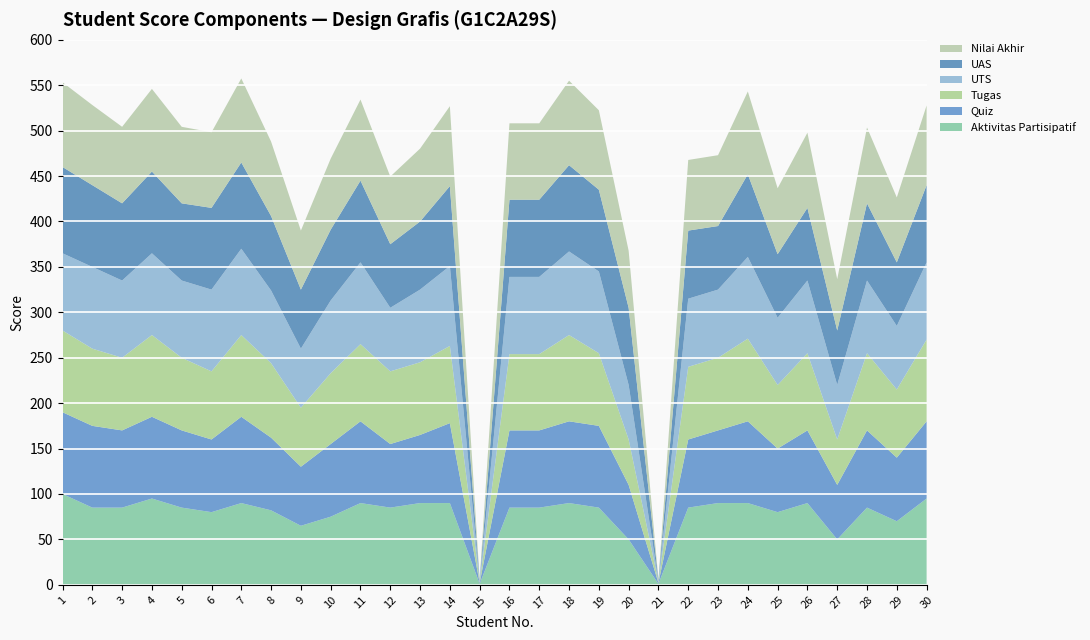

Reading left to right, transcribe all the data shown in this chart.

Nilai Akhir: 1=93.2	2=88.2	3=84.2	4=91.0	5=84.2	6=83.2	7=92.5	8=82.0	9=65.0	10=78.2	11=89.2	12=74.5	13=80.2	14=88.0	15=1.0	16=84.1	17=84.1	18=93.0	19=87.5	20=62.8	21=1.0	22=77.8	23=78.0	24=91.2	25=72.6	26=82.8	27=56.5	28=83.5	29=71.5	30=87.8
UAS: 1=95.0	2=90.0	3=85.0	4=90.0	5=85.0	6=90.0	7=95.0	8=82.0	9=65.0	10=78.0	11=90.0	12=70.0	13=75.0	14=88.0	15=1.0	16=85.0	17=85.0	18=95.0	19=90.0	20=85.0	21=1.0	22=75.0	23=70.0	24=91.0	25=70.0	26=80.0	27=60.0	28=85.0	29=70.0	30=85.0
UTS: 1=85.0	2=90.0	3=85.0	4=90.0	5=85.0	6=90.0	7=95.0	8=80.0	9=65.0	10=80.0	11=90.0	12=70.0	13=80.0	14=88.0	15=1.0	16=85.0	17=85.0	18=92.0	19=90.0	20=60.0	21=1.0	22=75.0	23=75.0	24=90.0	25=74.0	26=80.0	27=60.0	28=80.0	29=70.0	30=85.0
Tugas: 1=90.0	2=85.0	3=80.0	4=90.0	5=80.0	6=75.0	7=90.0	8=82.0	9=65.0	10=78.0	11=85.0	12=80.0	13=80.0	14=85.0	15=1.0	16=84.0	17=84.0	18=95.0	19=80.0	20=50.0	21=1.0	22=80.0	23=80.0	24=91.0	25=70.0	26=85.0	27=50.0	28=85.0	29=75.0	30=90.0
Quiz: 1=90.0	2=90.0	3=85.0	4=90.0	5=85.0	6=80.0	7=95.0	8=80.0	9=65.0	10=80.0	11=90.0	12=70.0	13=75.0	14=88.0	15=1.0	16=85.0	17=85.0	18=90.0	19=90.0	20=60.0	21=1.0	22=75.0	23=80.0	24=90.0	25=70.0	26=80.0	27=60.0	28=85.0	29=70.0	30=85.0
Aktivitas Partisipatif: 1=100.0	2=85.0	3=85.0	4=95.0	5=85.0	6=80.0	7=90.0	8=82.0	9=65.0	10=75.0	11=90.0	12=85.0	13=90.0	14=90.0	15=1.0	16=85.0	17=85.0	18=90.0	19=85.0	20=50.0	21=1.0	22=85.0	23=90.0	24=90.0	25=80.0	26=90.0	27=50.0	28=85.0	29=70.0	30=95.0